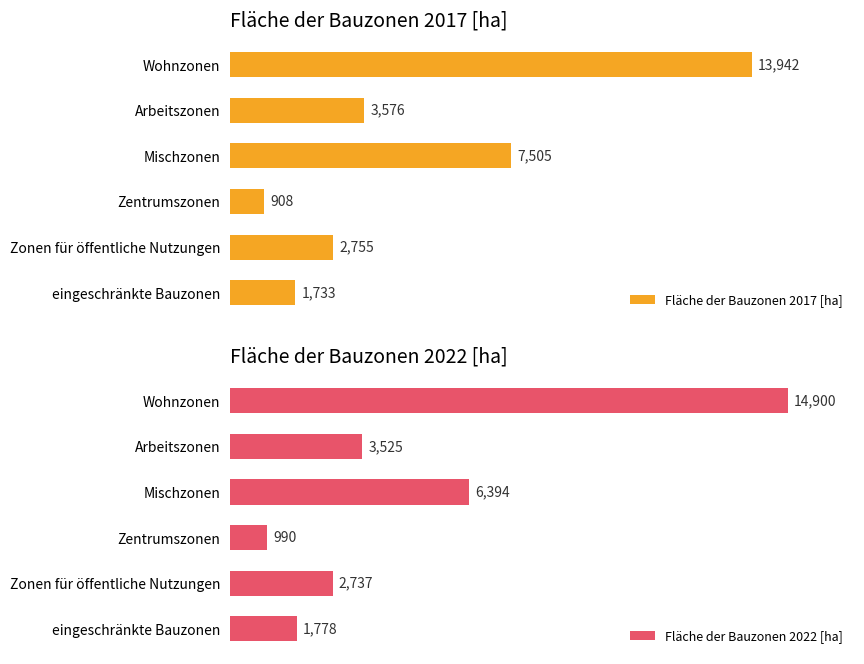

At which label is Fläche der Bauzonen 2017 [ha] closest to 7425?

Mischzonen